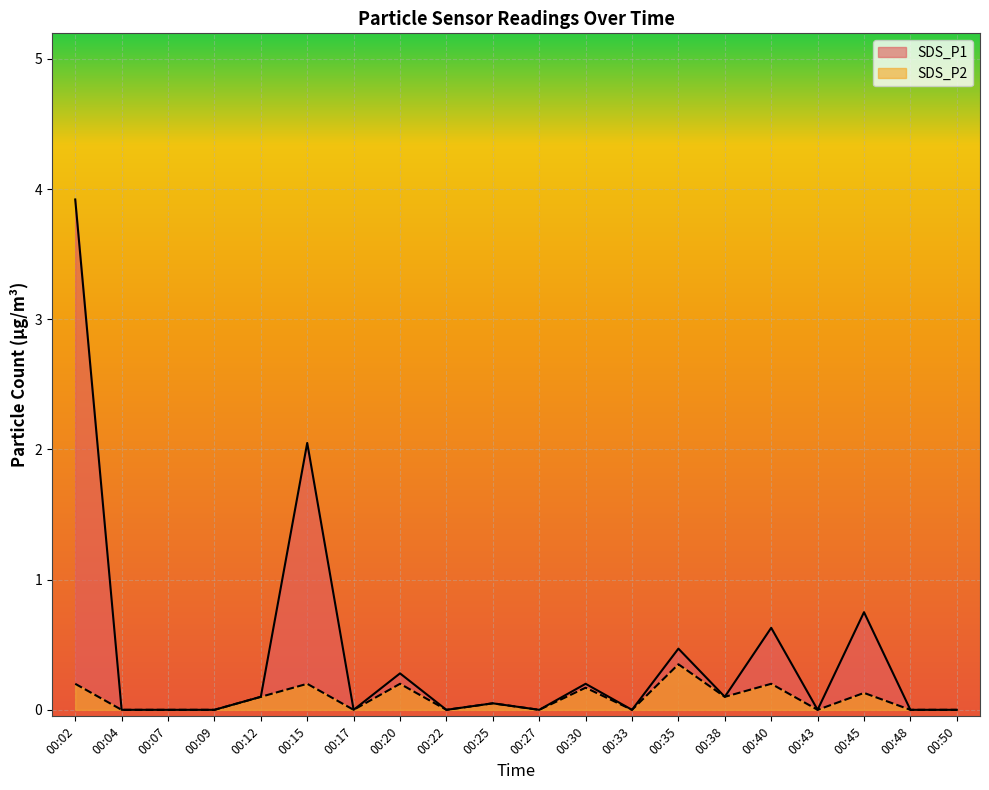

True or false: SDS_P2 and SDS_P1 intersect in this chart.

False